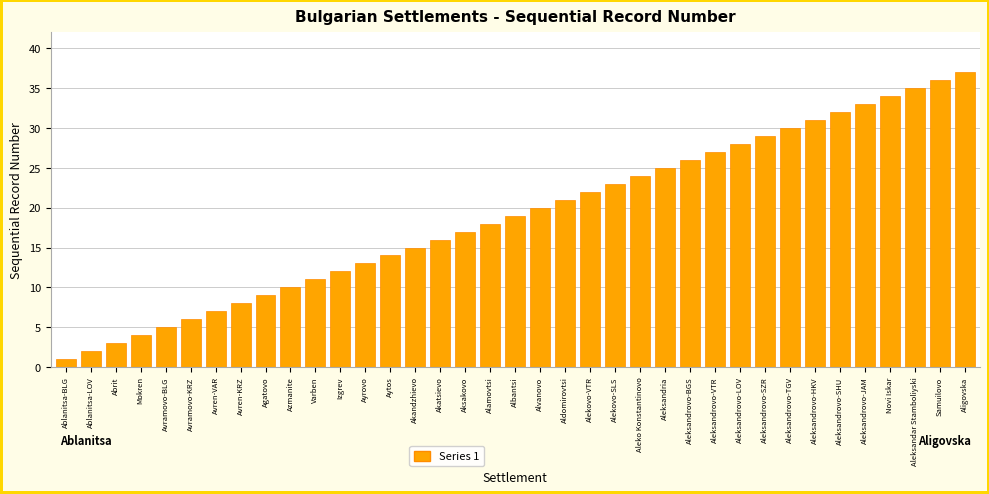

What is the greatest value displayed?

37